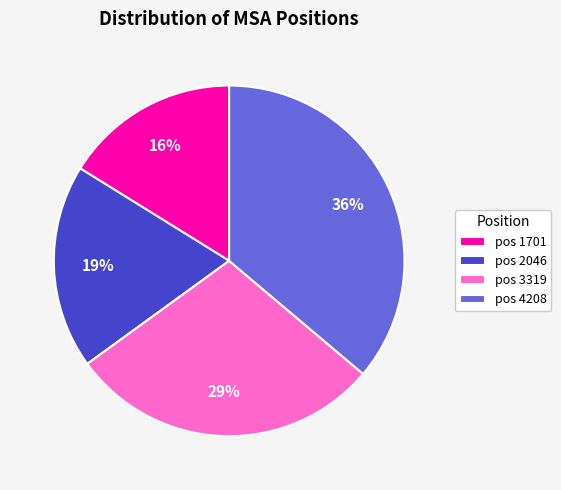

Is it true that pos 3319 is 42% of the pie?

False